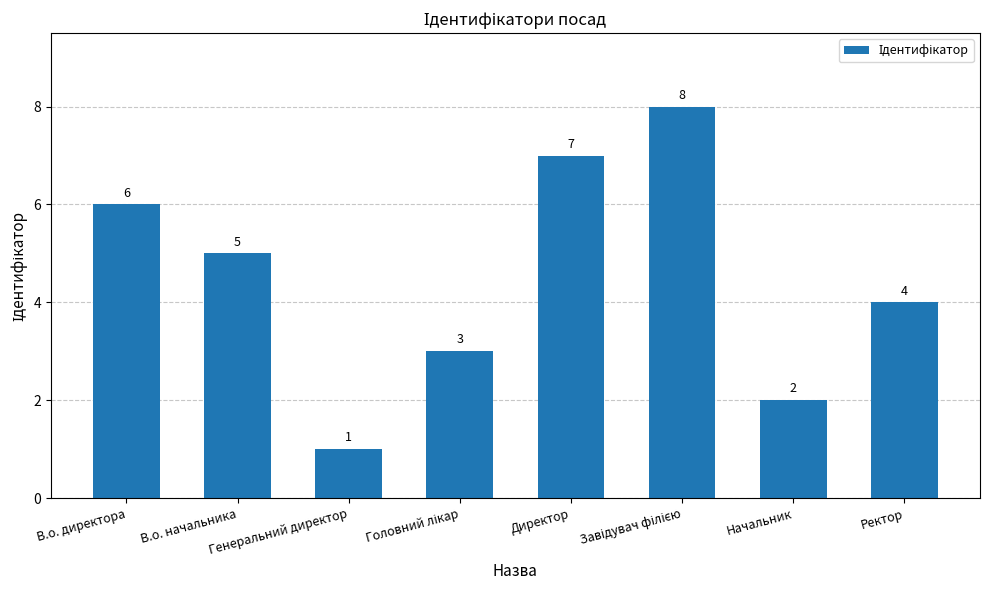

How many bars are there in total?

8